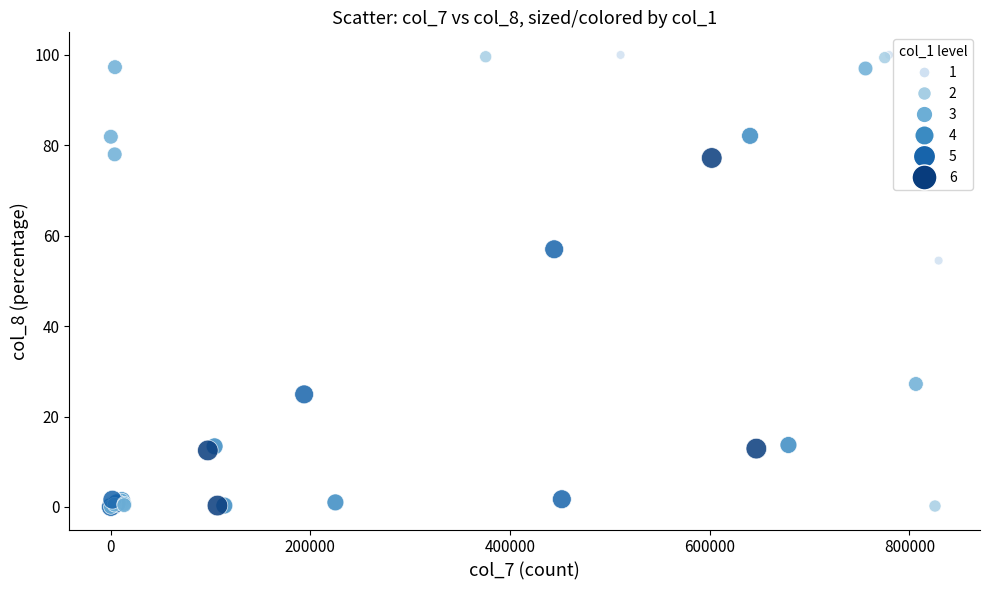

What Y value in the scatter plot is closest to 50?

54.5